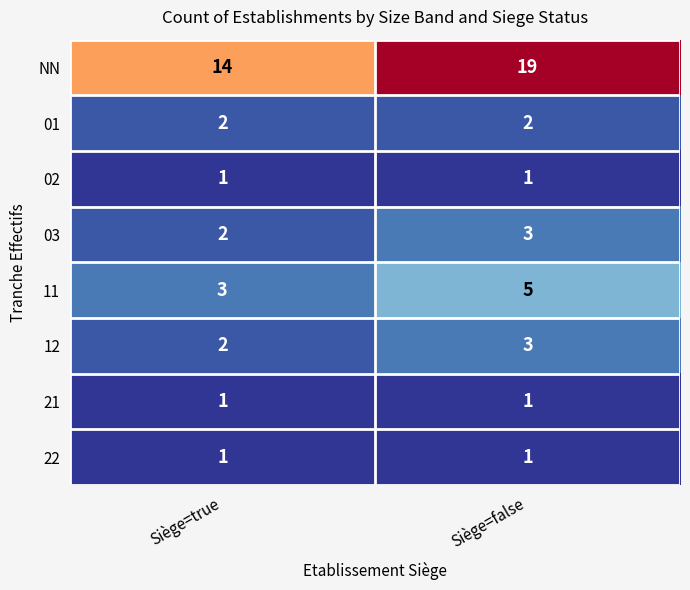

Reading left to right, extract all data points from this chart.

NN: Siège=true=14	Siège=false=19
01: Siège=true=2	Siège=false=2
02: Siège=true=1	Siège=false=1
03: Siège=true=2	Siège=false=3
11: Siège=true=3	Siège=false=5
12: Siège=true=2	Siège=false=3
21: Siège=true=1	Siège=false=1
22: Siège=true=1	Siège=false=1